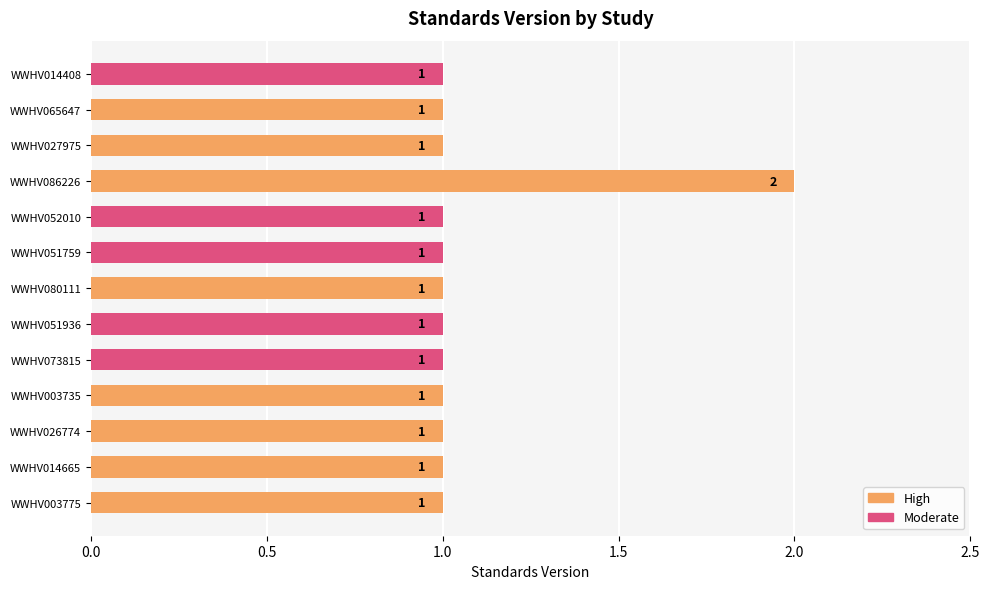

How many values are between 1 and 2?

13